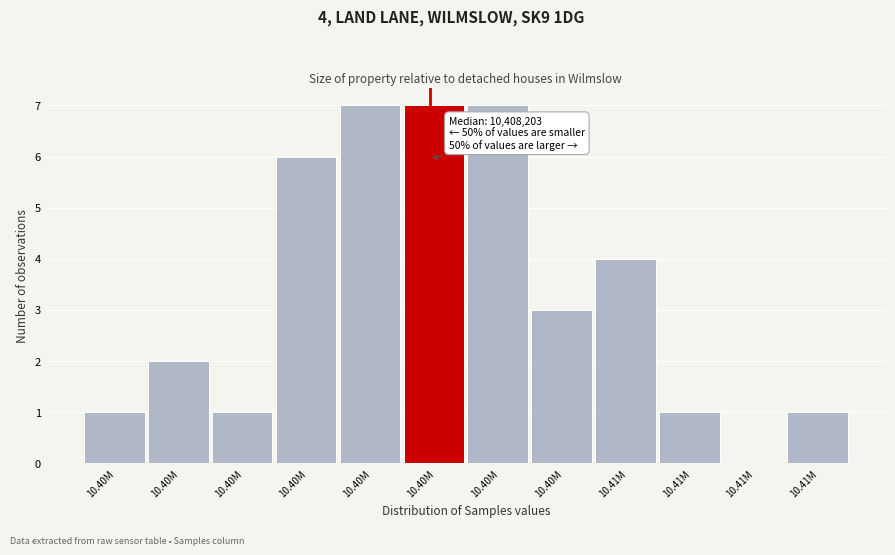

Are the bars horizontal?

No